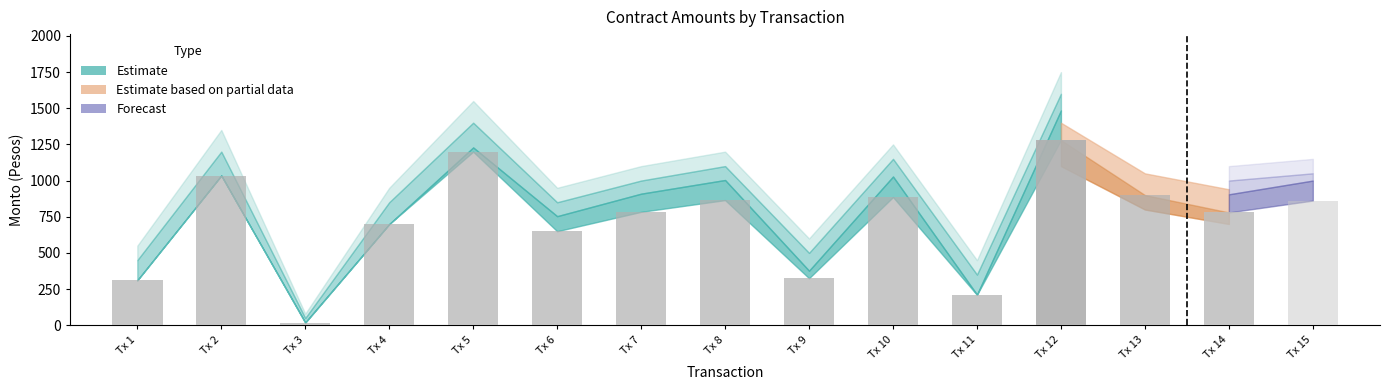

What is the sum of the Monto con IVA values at 3 and 7?

929.4